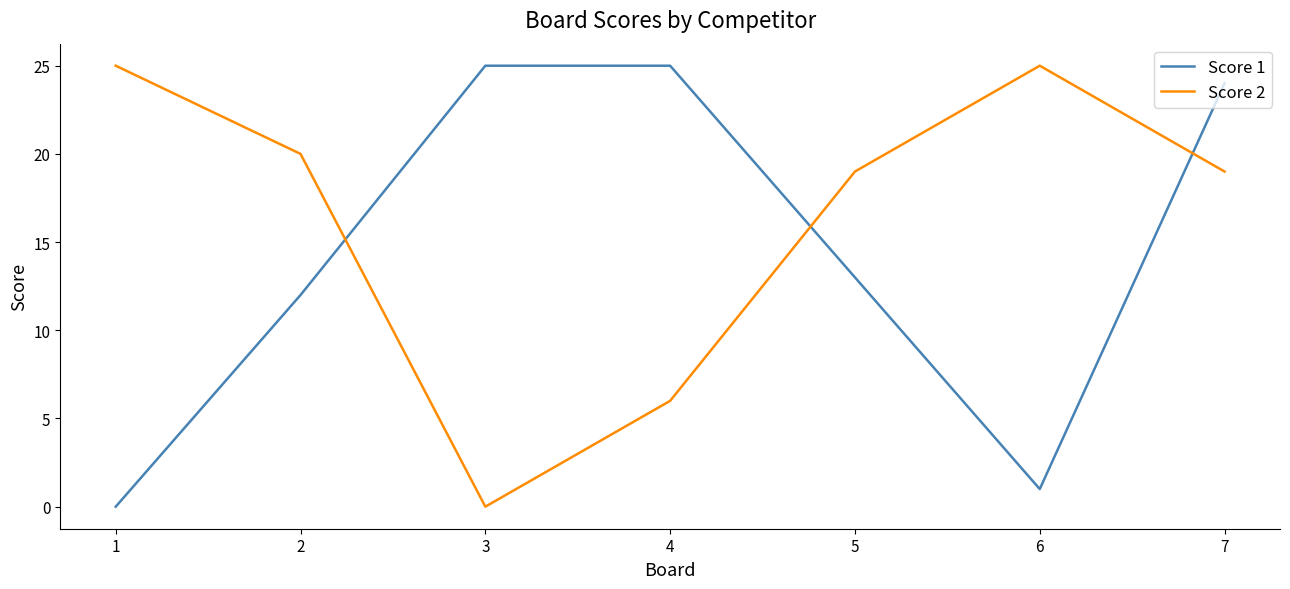

Which series changed the most between 3 and 5?

Score 2